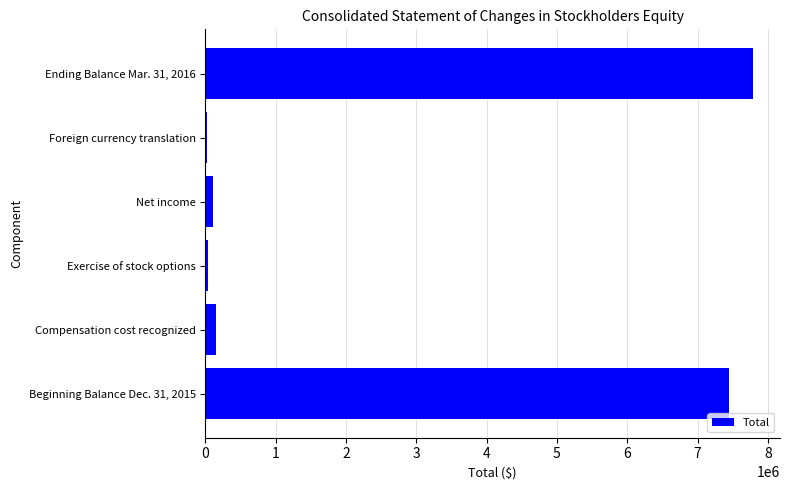

At which category does the chart reach its peak across all series?

Ending Balance Mar. 31, 2016